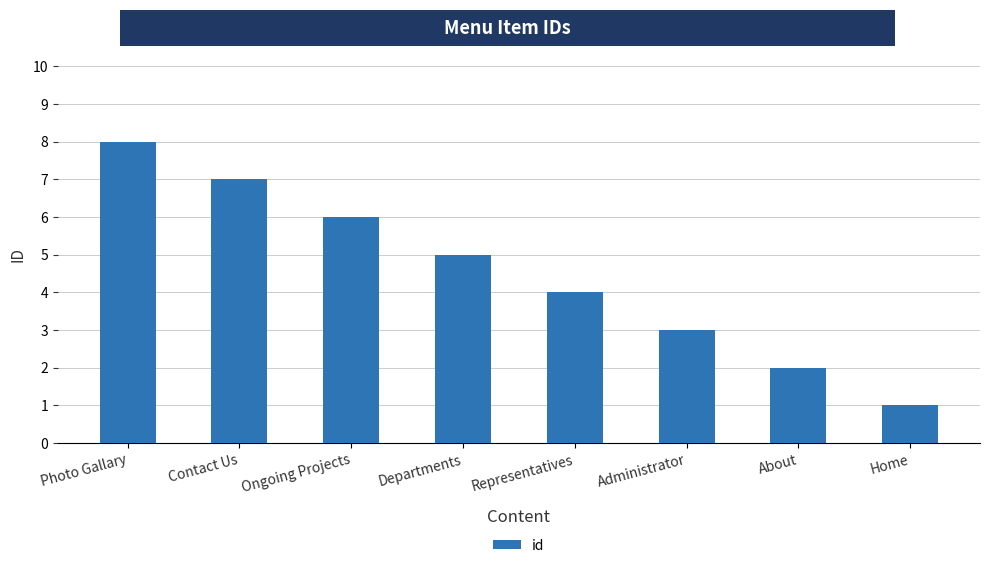

What is the label of the 2nd bar from the left?

Contact Us